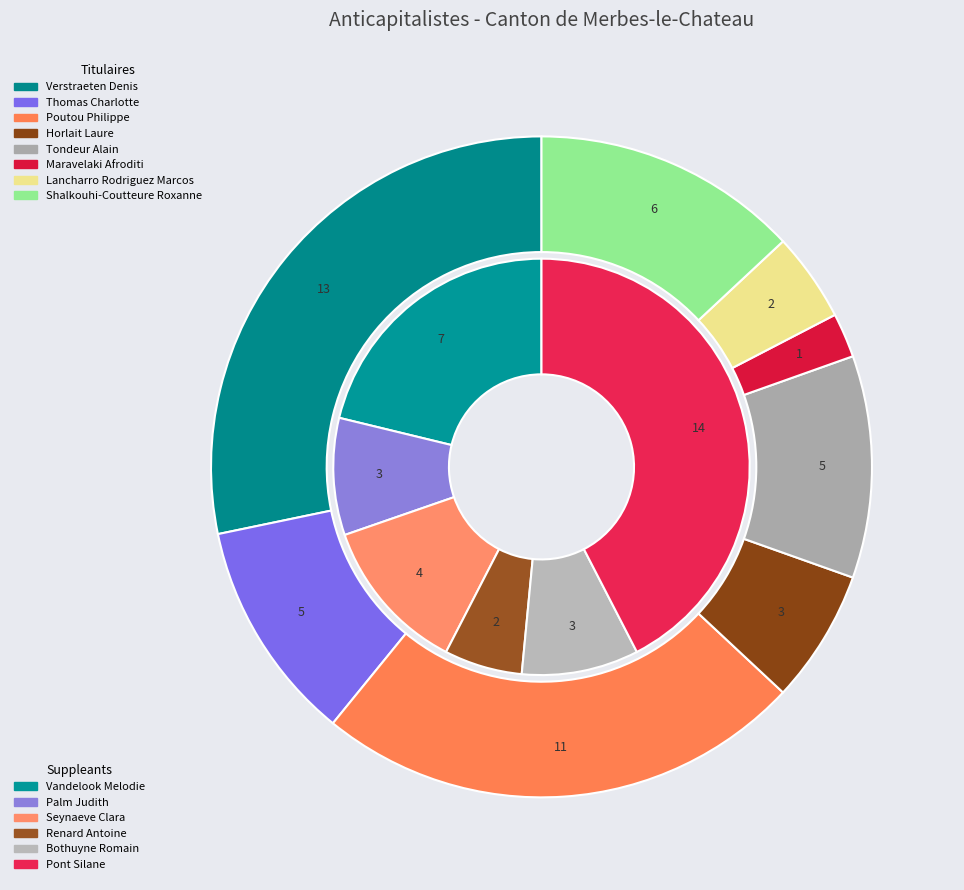

What is the change in value from Verstraeten Denis to Horlait Laure?

-10